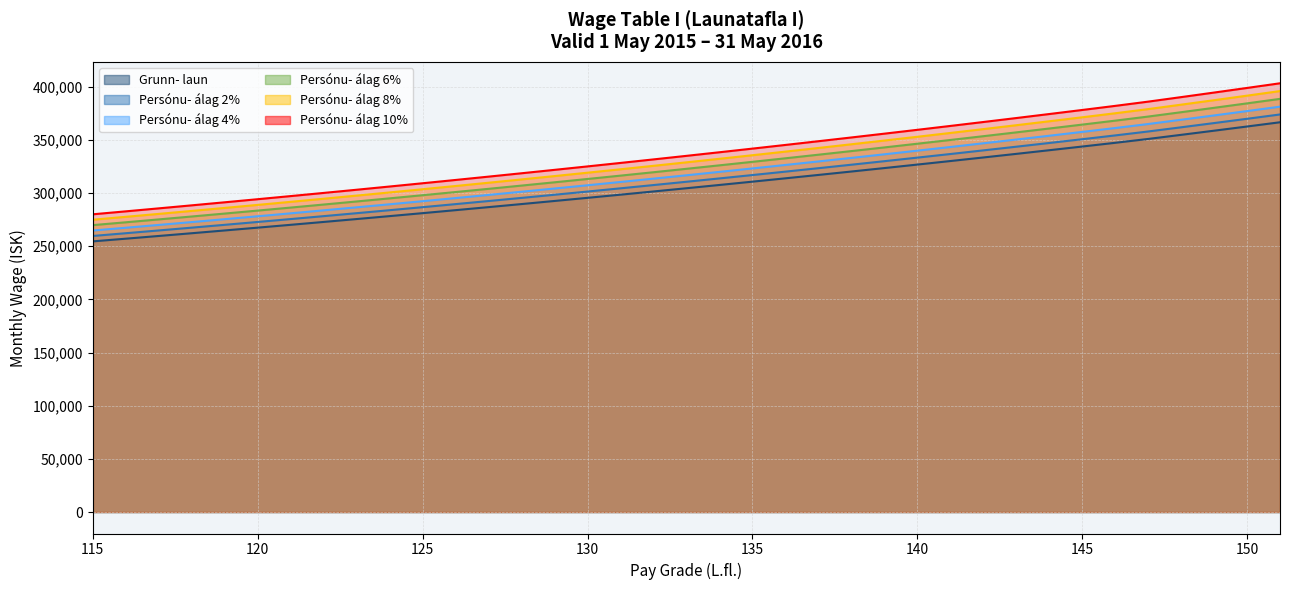

How many lines are shown in the chart?

6